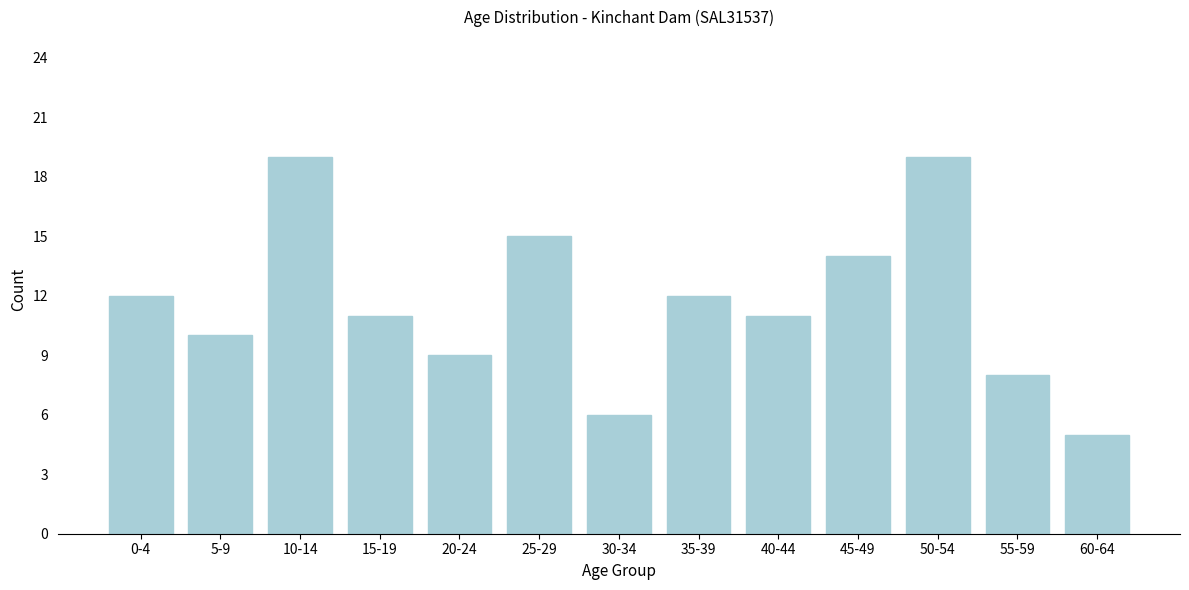

Reading left to right, transcribe all the data shown in this chart.

0-4=12	5-9=10	10-14=19	15-19=11	20-24=9	25-29=15	30-34=6	35-39=12	40-44=11	45-49=14	50-54=19	55-59=8	60-64=5